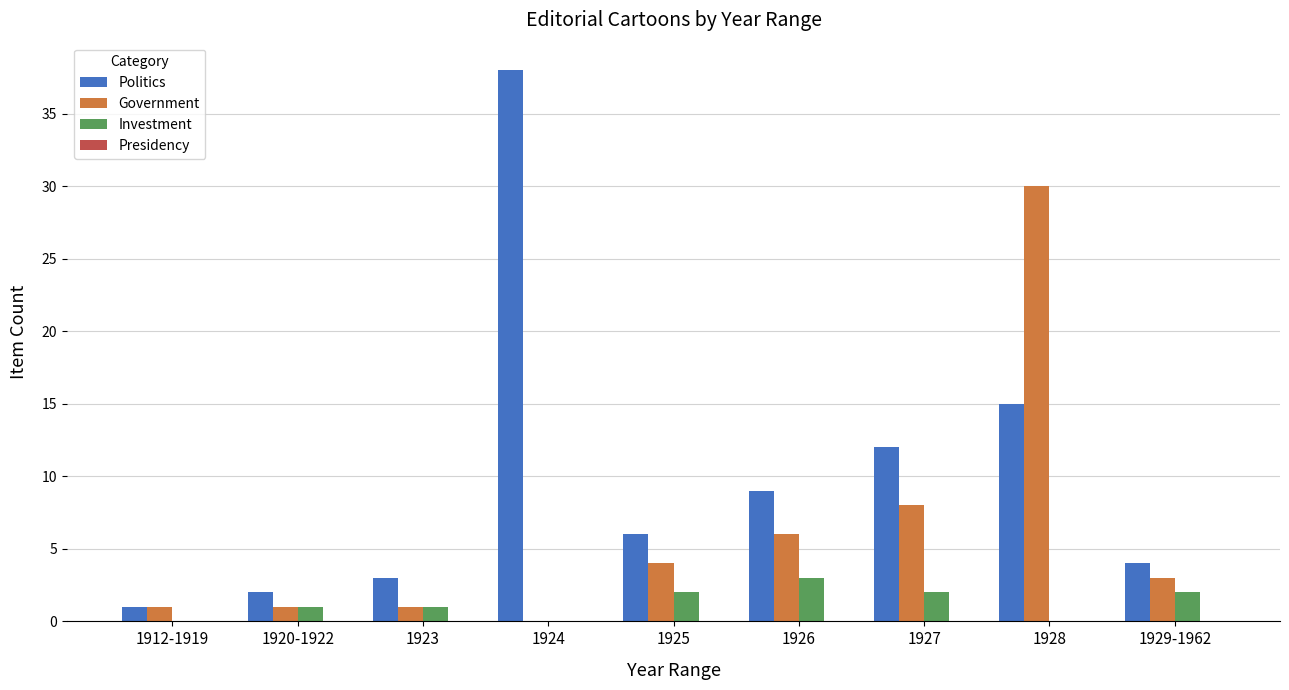

Is it true that Politics equals 7 at 1928?

False